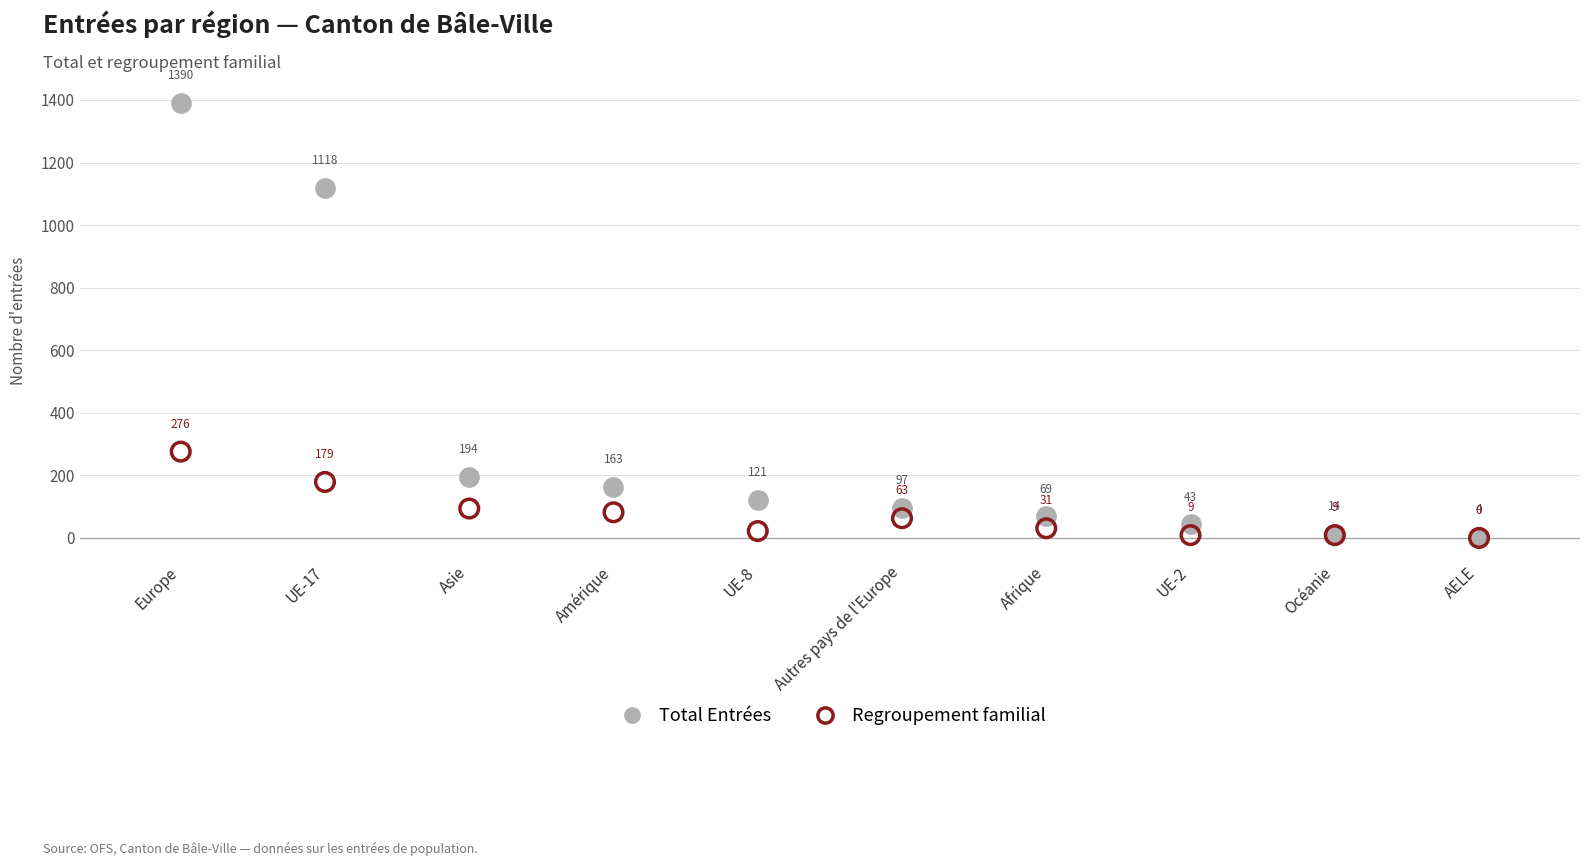

Which series reaches the minimum Y coordinate?

Regroupement familial